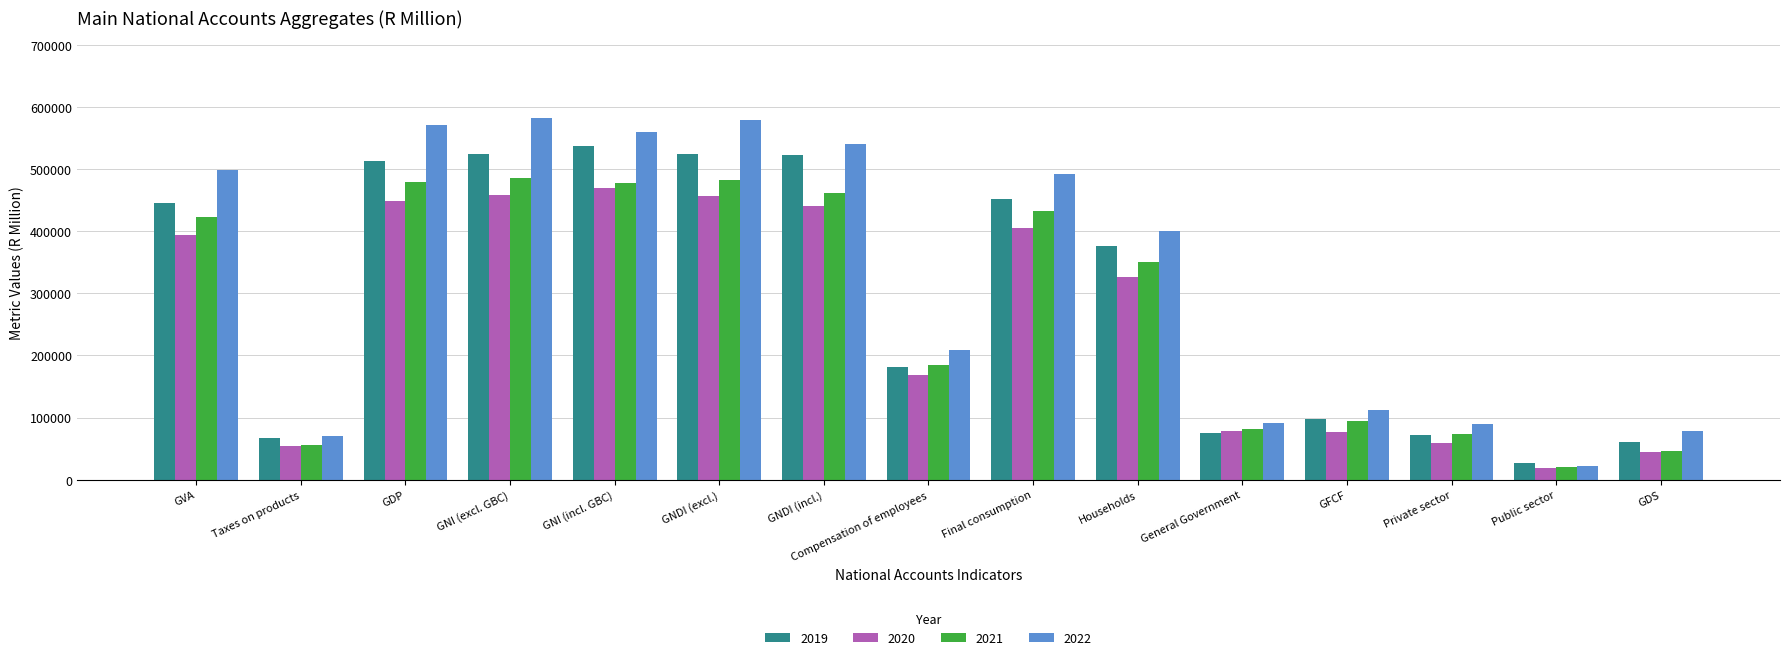

What is the average value of the 2020 series?

259894